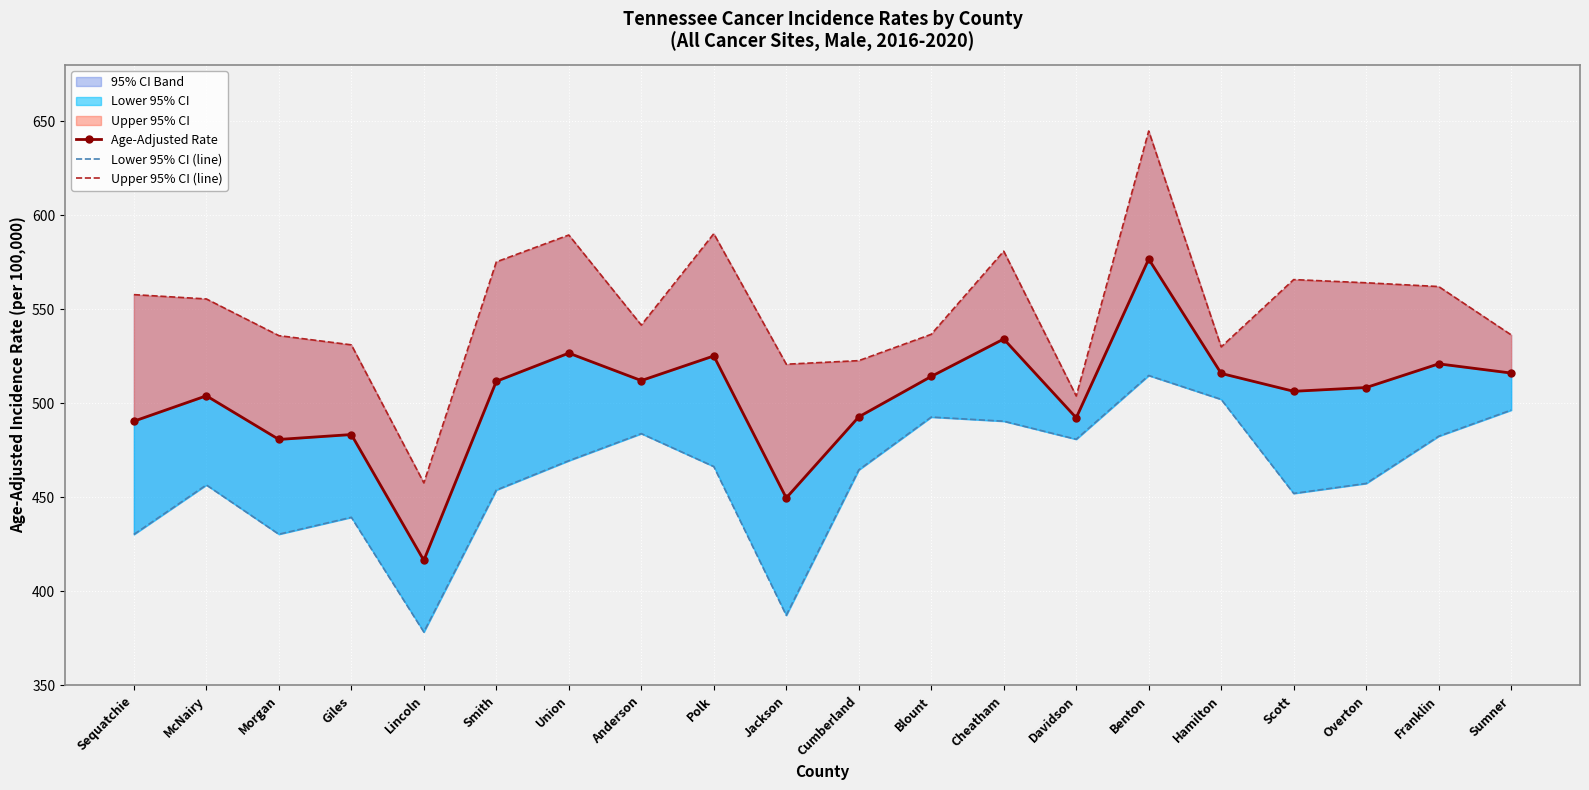

Reading left to right, what are all the values shown in this chart?

Age-Adjusted Rate: 490.5	504.0	480.8	483.4	416.5	511.7	526.7	512.1	525.2	449.7	492.8	514.3	534.2	492.3	576.7	515.9	506.4	508.4	521.0	516.1
Lower 95% CI (line): 430.3	456.6	430.4	439.4	378.4	453.9	469.5	483.9	466.4	387.3	464.6	492.7	490.5	480.9	514.8	502.1	452.1	457.4	482.5	496.4
Upper 95% CI (line): 557.8	555.5	536.0	531.1	457.7	575.2	589.5	541.6	590.2	520.8	522.7	536.7	580.9	503.9	644.8	530.0	565.8	564.1	562.1	536.4